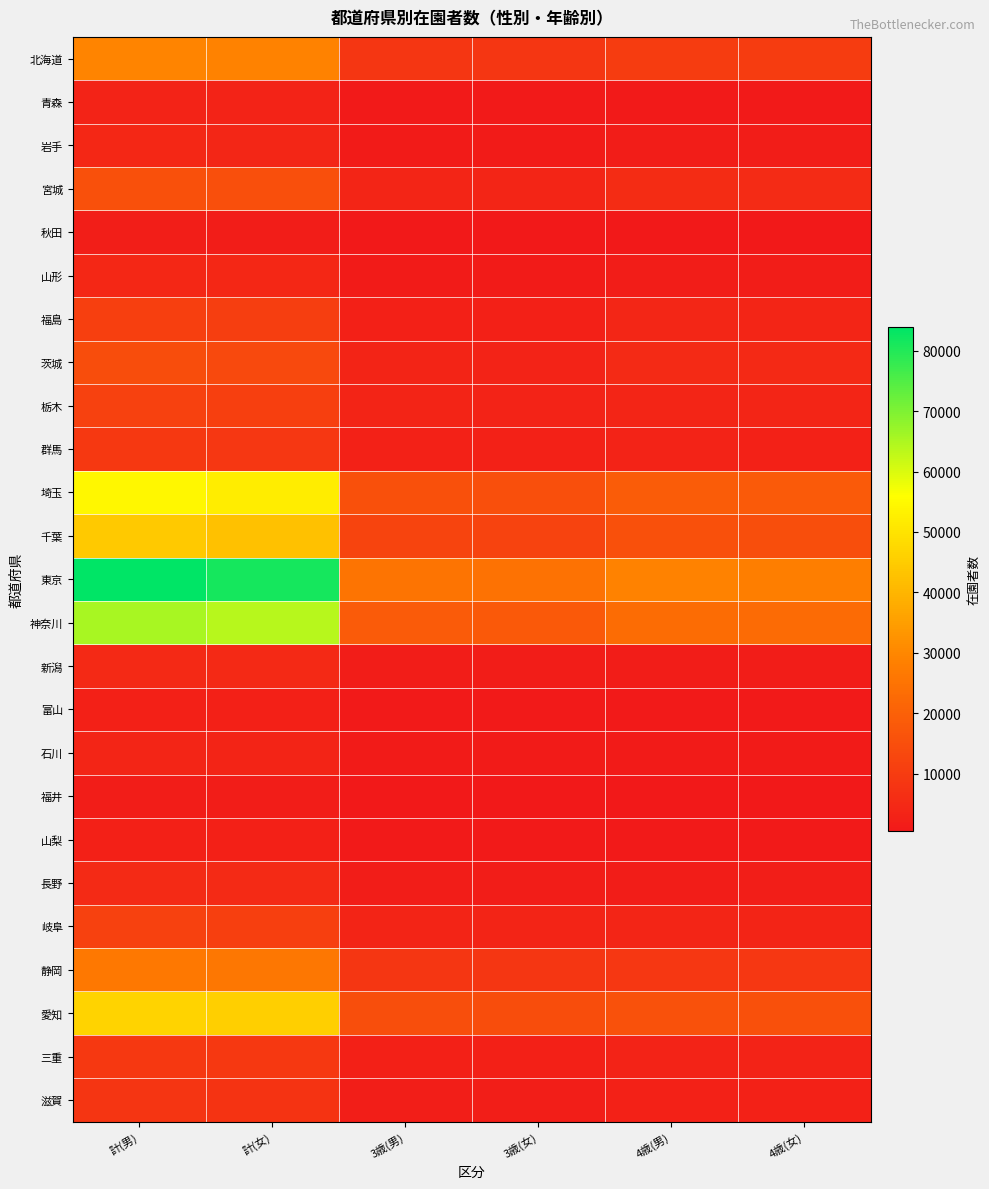

What is the total value across all series at 4歳(男)?

165485